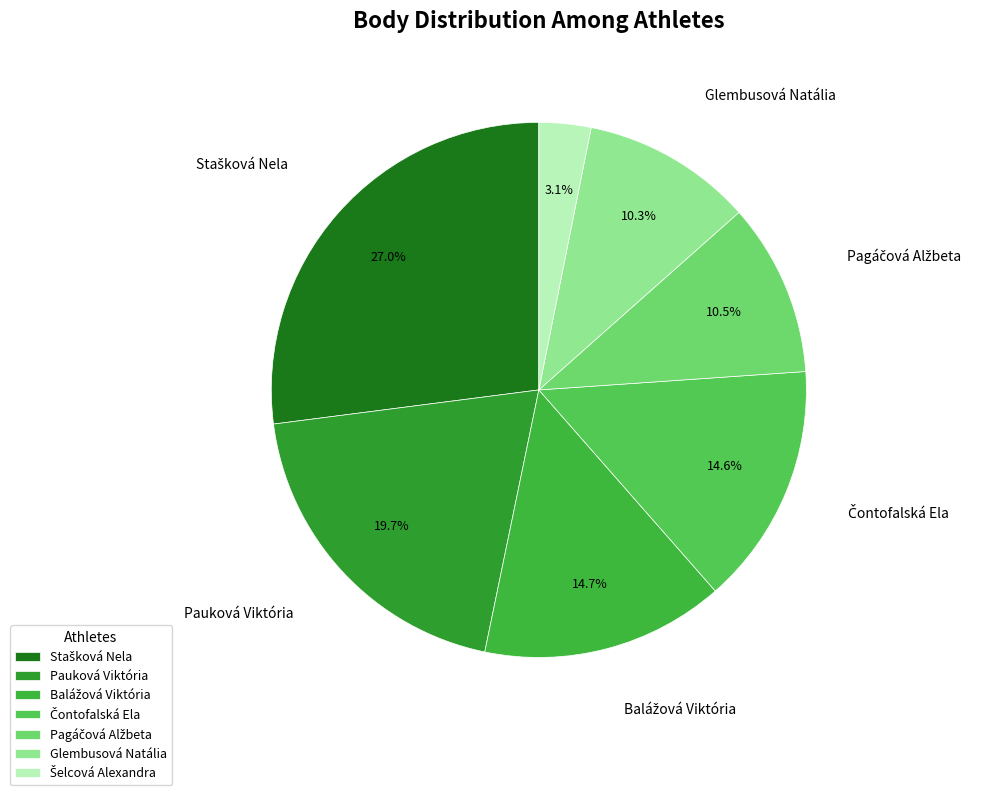

What is the ratio of the value at Pagáčová Alžbeta to the value at Šelcová Alexandra?

3.3